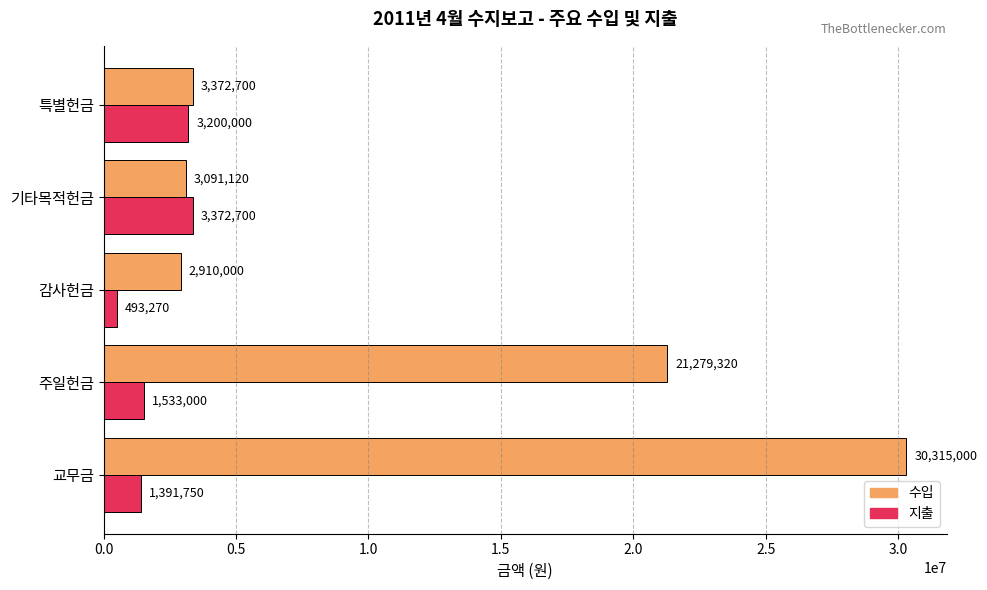

What is the highest value of the 수입 series?

30315000